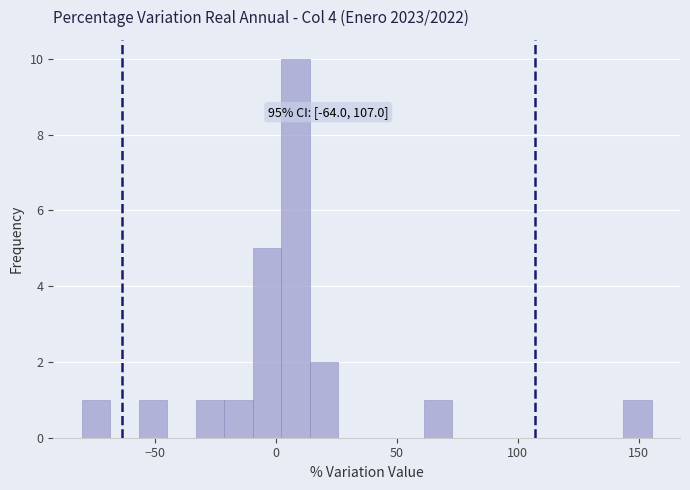

Read against the x-axis, roughly where is the centre of the tallest bar?

10